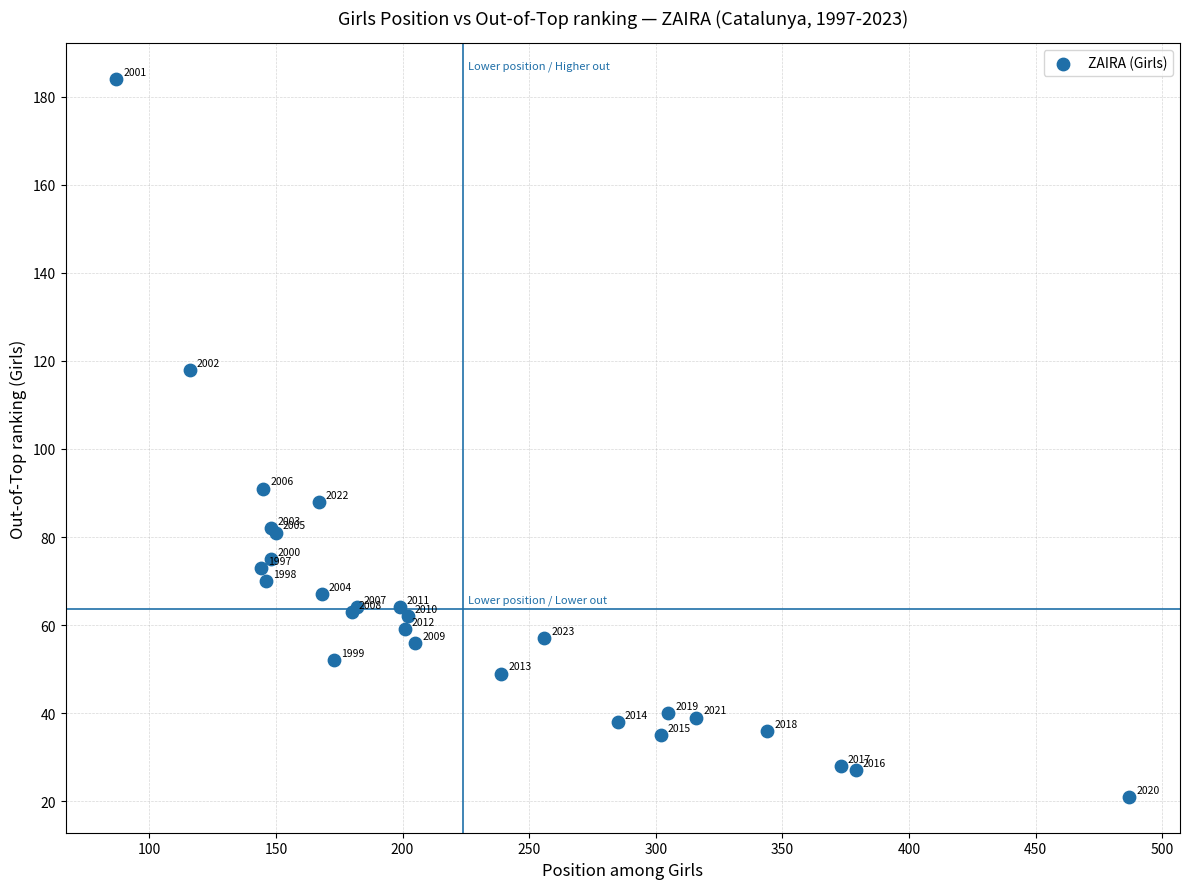

What Y value in the scatter plot is closest to 102?

91